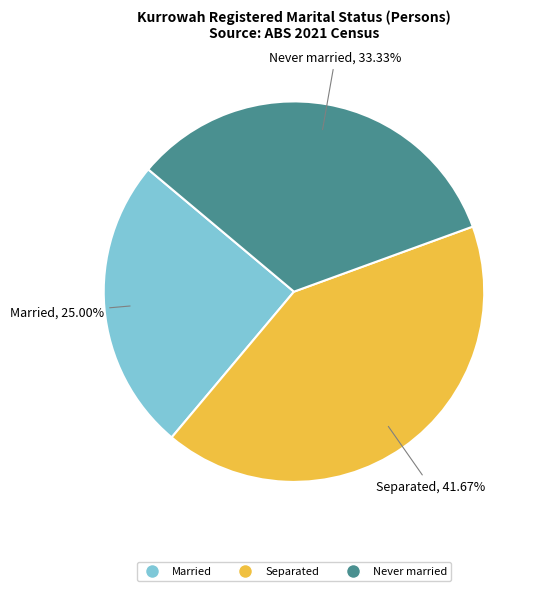

Does any single category account for the majority?

No